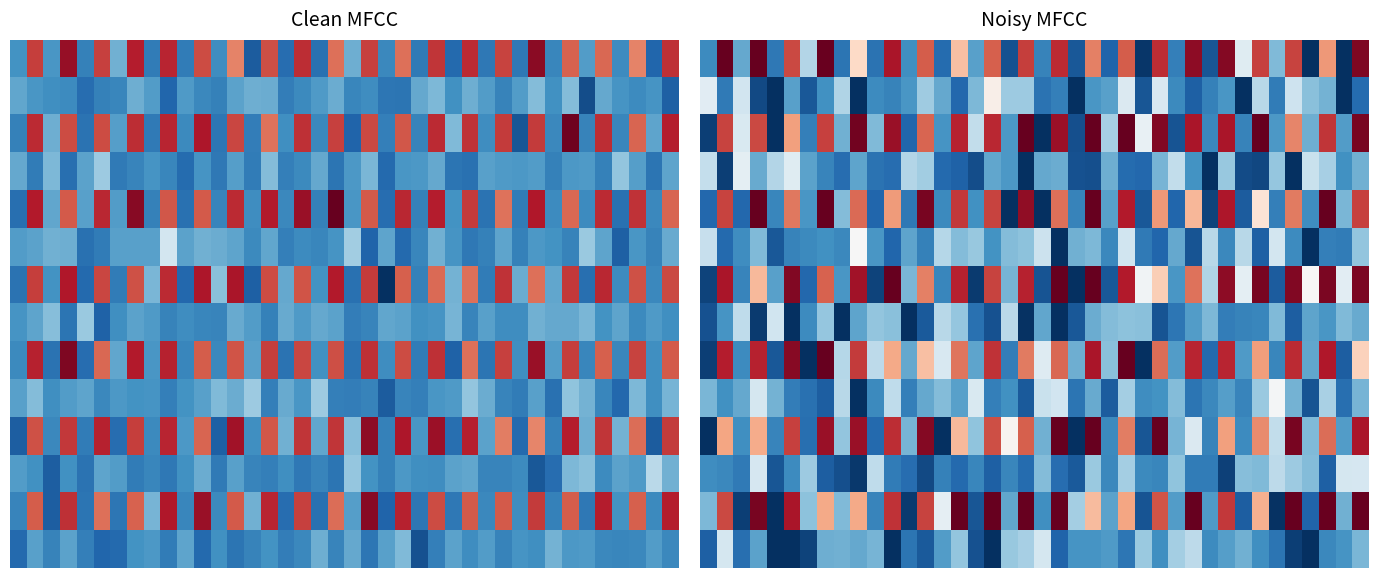

What is the difference between the highest and lowest values at 5?

89.2